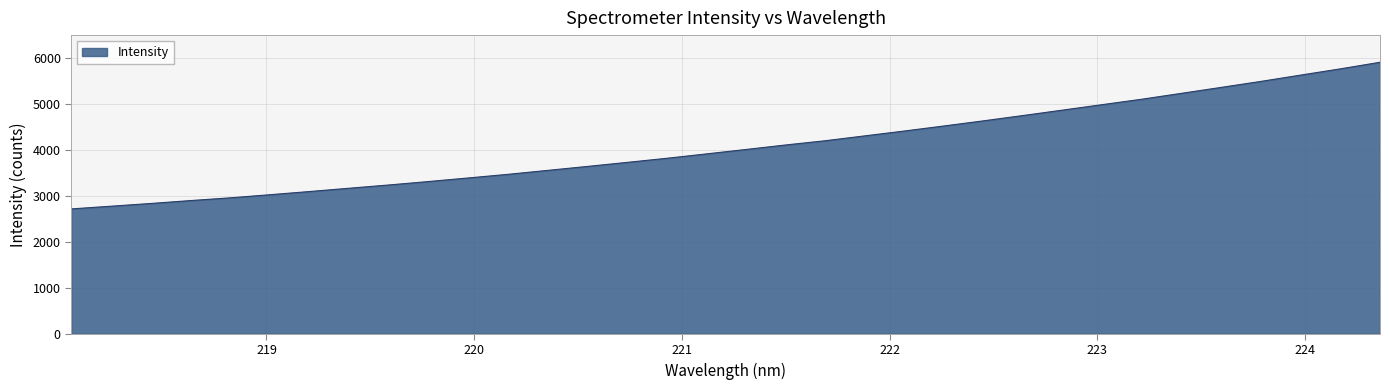

What is the minimum value shown in the chart?

2717.2